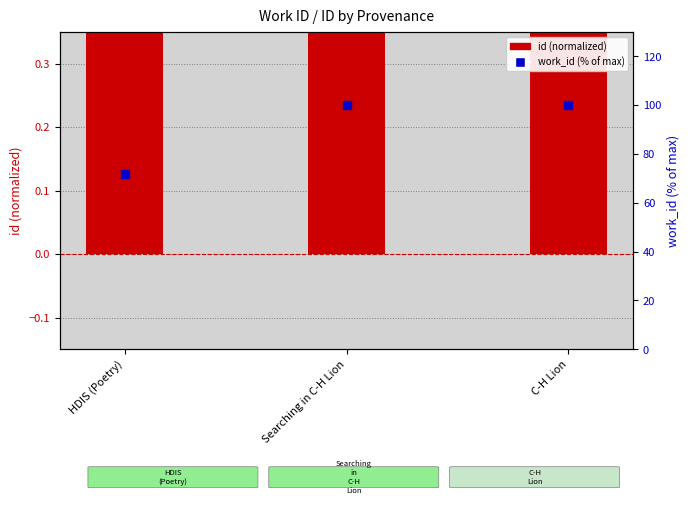

Which series has the largest total across all categories?

work_id (% of max)